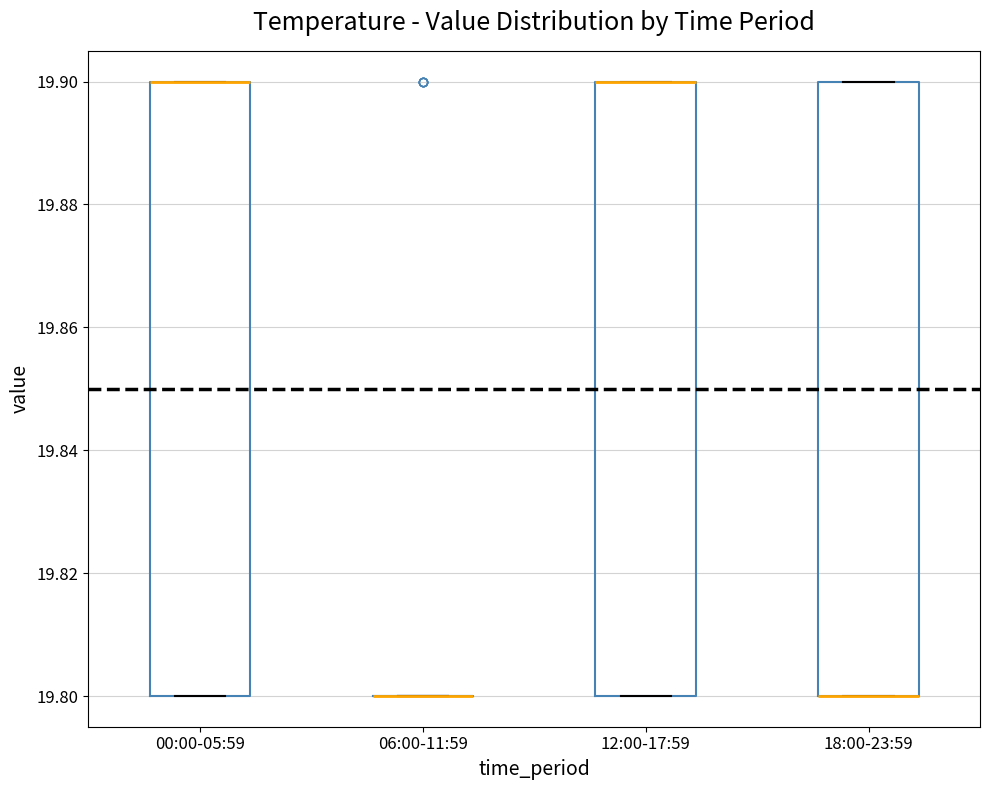

Where is the lower edge of the box for 18:00-23:59 on the y-axis? The values are not printed on the chart, so give them approximately, as read against the axis.

19.8